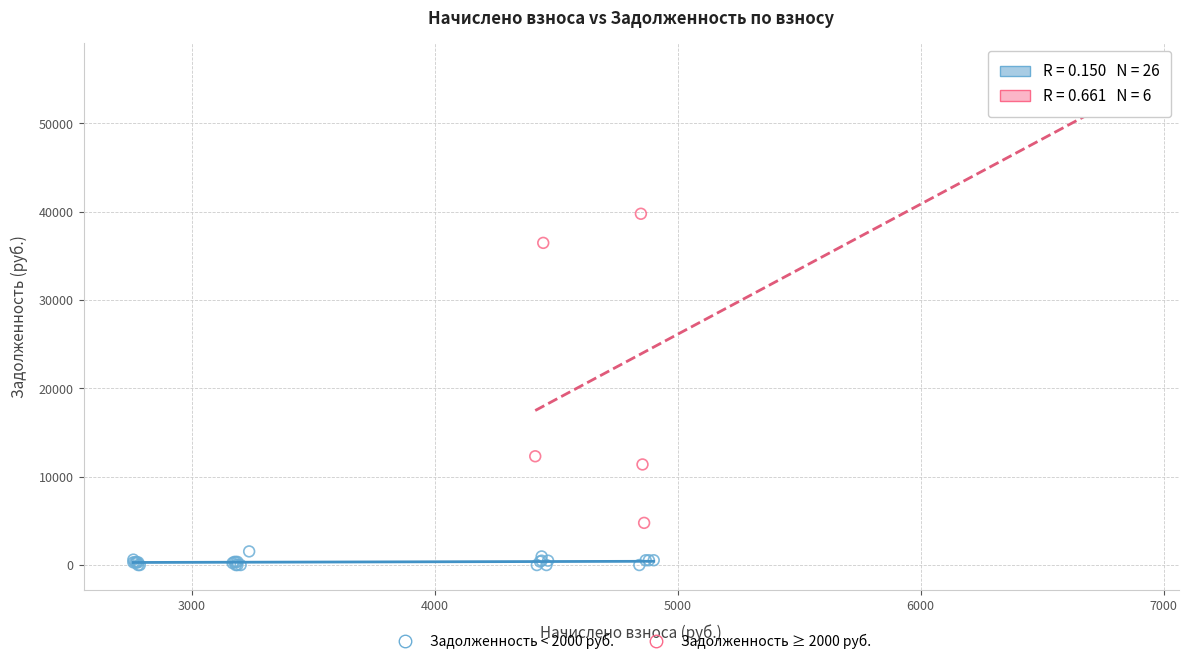

Which series has the widest spread of Y values?

Задолженность ≥ 2000 руб.